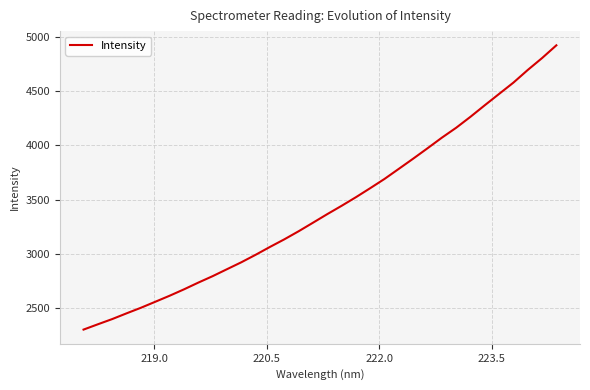

What is the maximum value shown in the chart?

4919.1